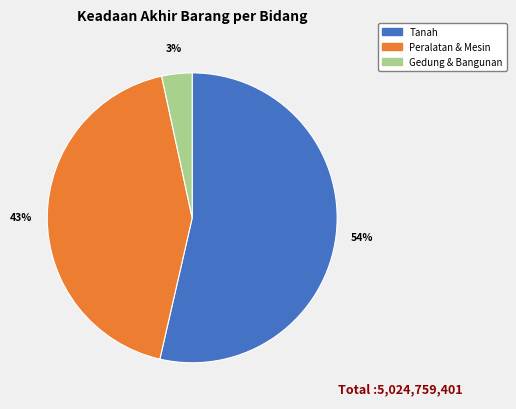

Is there any slice that represents more than half of the pie?

Yes